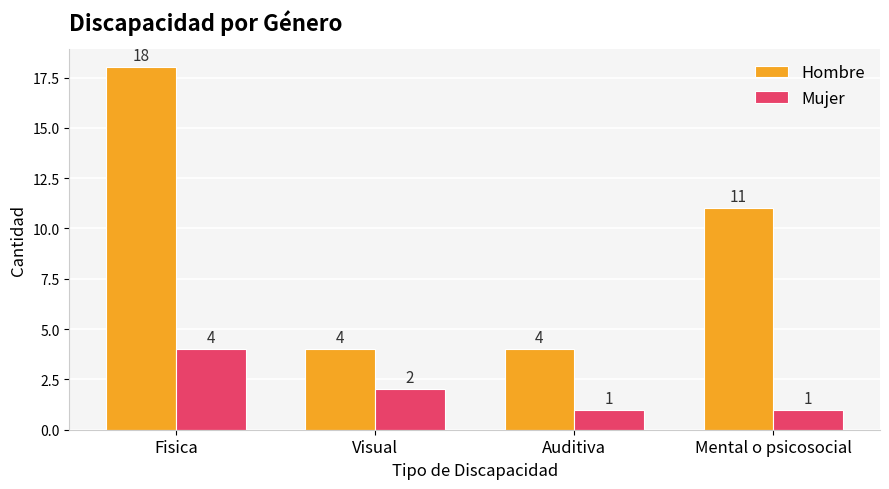

What is the difference between the maximum and minimum values in the Mujer series?

3